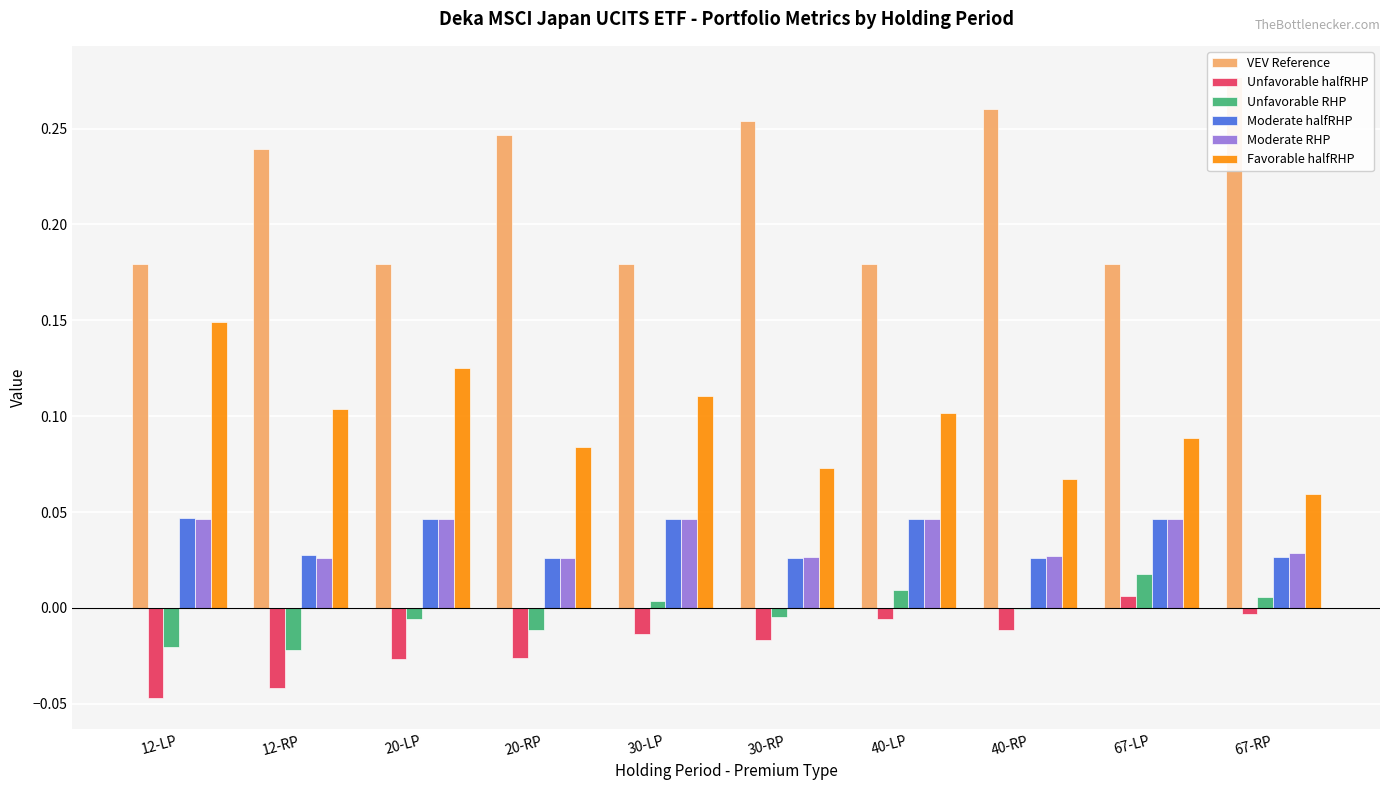

Reading left to right, list all the values displayed in this chart.

VEV Reference: 12-LP=0.2	12-RP=0.2	20-LP=0.2	20-RP=0.2	30-LP=0.2	30-RP=0.3	40-LP=0.2	40-RP=0.3	67-LP=0.2	67-RP=0.3
Unfavorable halfRHP: 12-LP=-0.0	12-RP=-0.0	20-LP=-0.0	20-RP=-0.0	30-LP=-0.0	30-RP=-0.0	40-LP=-0.0	40-RP=-0.0	67-LP=0.0	67-RP=-0.0
Unfavorable RHP: 12-LP=-0.0	12-RP=-0.0	20-LP=-0.0	20-RP=-0.0	30-LP=0.0	30-RP=-0.0	40-LP=0.0	40-RP=-0.0	67-LP=0.0	67-RP=0.0
Moderate halfRHP: 12-LP=0.0	12-RP=0.0	20-LP=0.0	20-RP=0.0	30-LP=0.0	30-RP=0.0	40-LP=0.0	40-RP=0.0	67-LP=0.0	67-RP=0.0
Moderate RHP: 12-LP=0.0	12-RP=0.0	20-LP=0.0	20-RP=0.0	30-LP=0.0	30-RP=0.0	40-LP=0.0	40-RP=0.0	67-LP=0.0	67-RP=0.0
Favorable halfRHP: 12-LP=0.1	12-RP=0.1	20-LP=0.1	20-RP=0.1	30-LP=0.1	30-RP=0.1	40-LP=0.1	40-RP=0.1	67-LP=0.1	67-RP=0.1